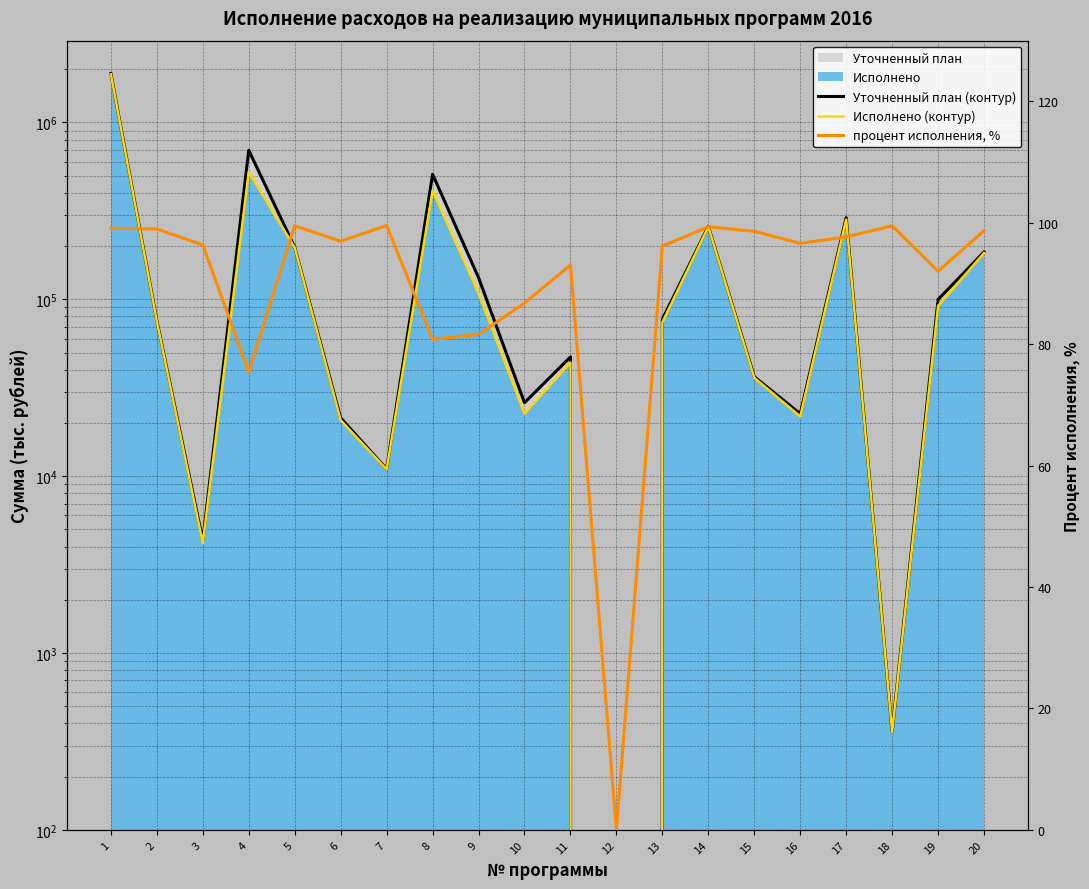

What value does the процент исполнения, % series have at 16?

96.6